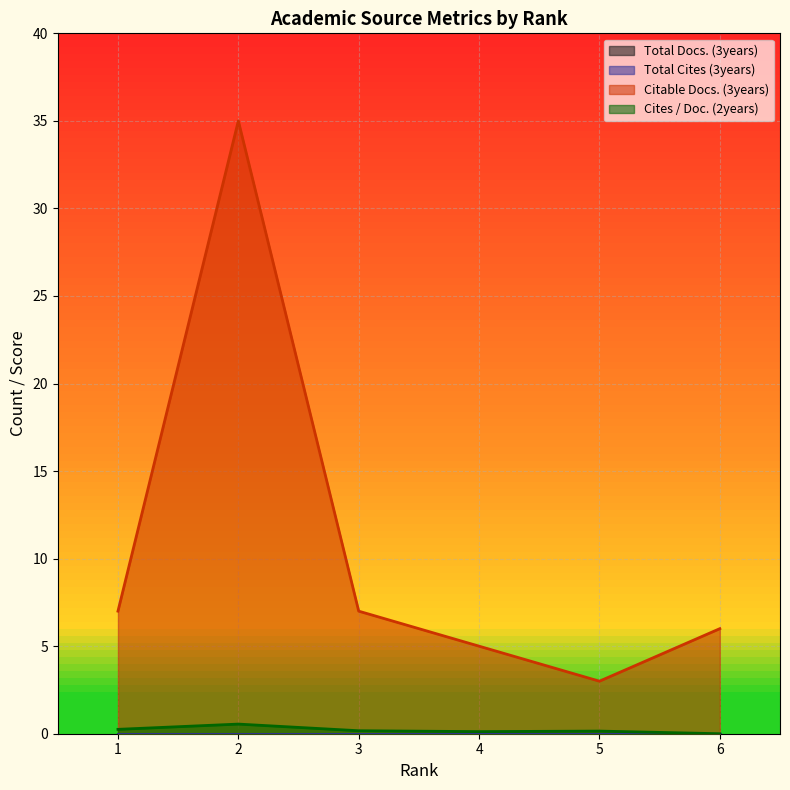

Count the Cites / Doc. (2years) values in the range 0 to 1.

6